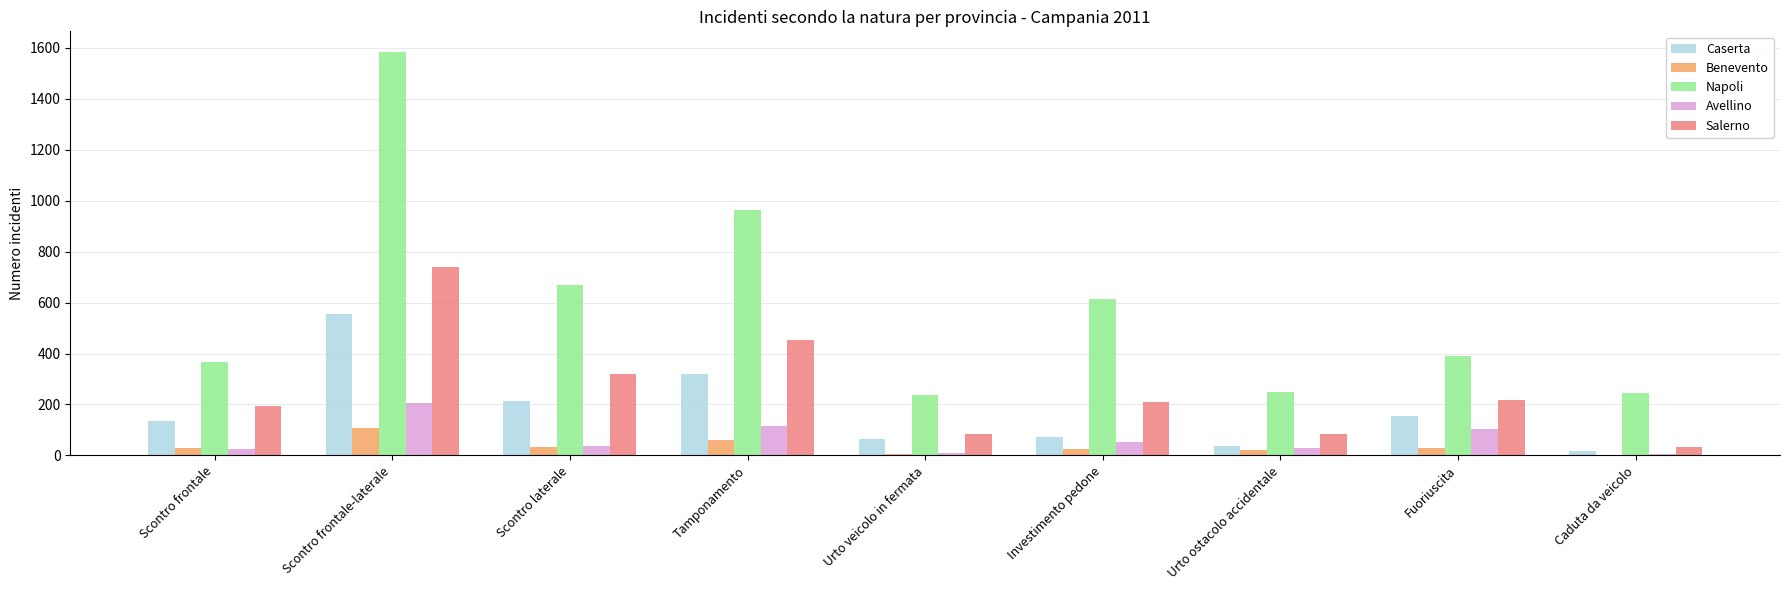

How many data points does each series have?

9